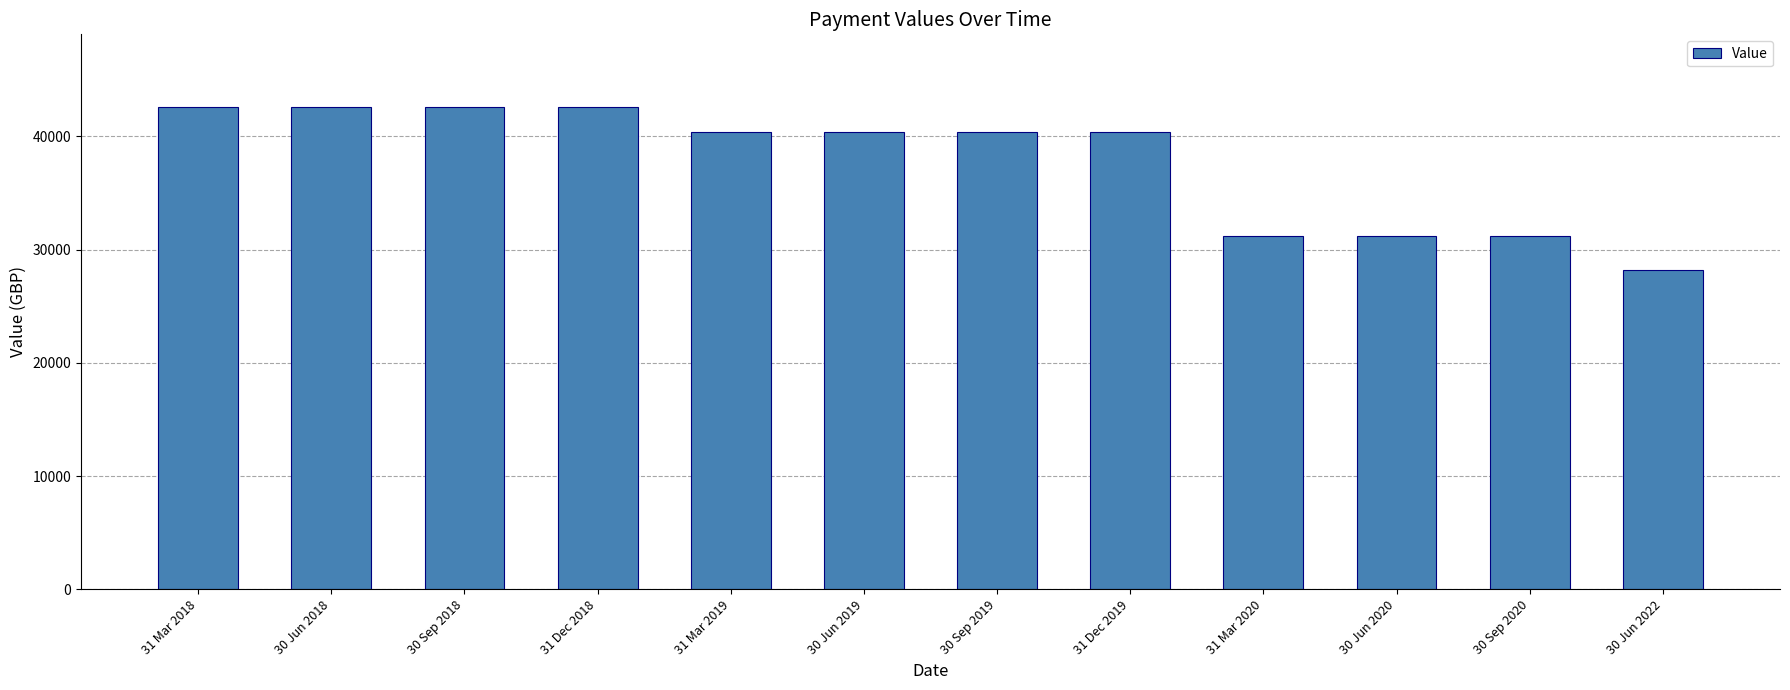

Read the value at 31 Mar 2020.

31188.6